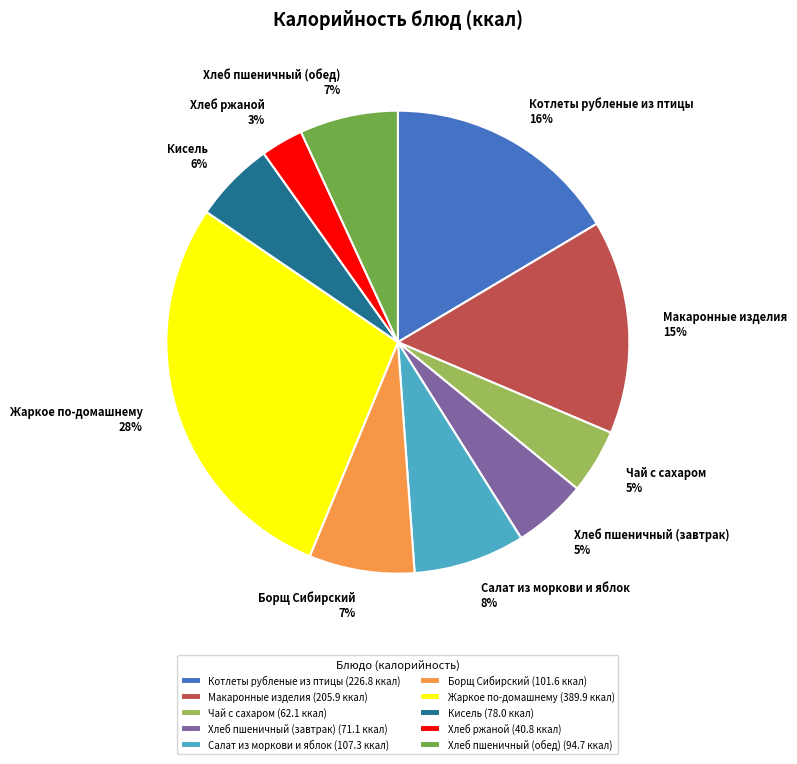

Between Чай с сахаром 5% and Котлеты рубленые из птицы 16%, which is larger?

Котлеты рубленые из птицы 16%